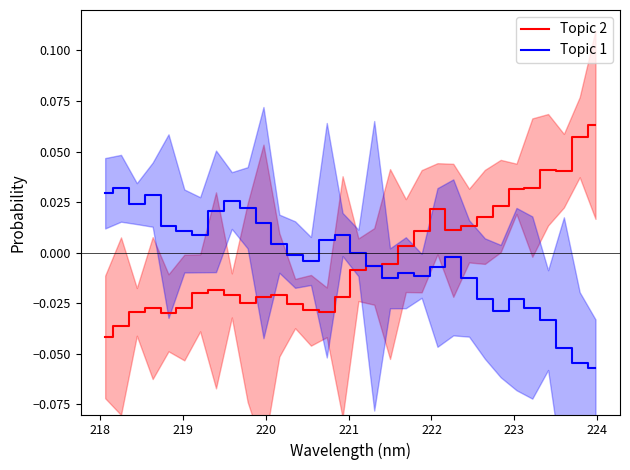

List the series in order of their overall mean, highest first.

Topic 2, Topic 1